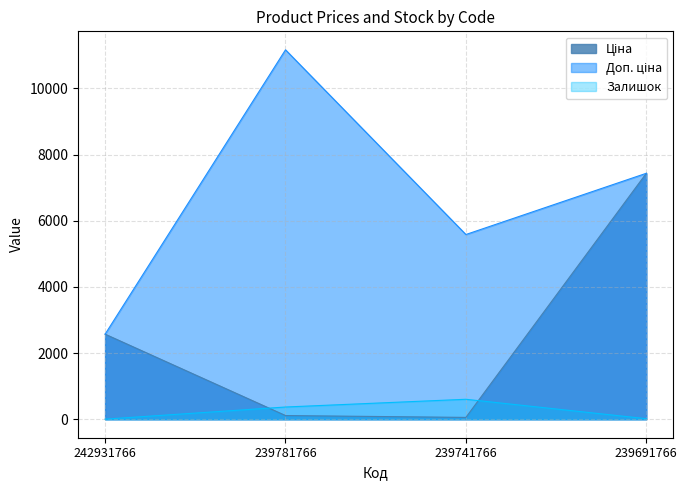

What is the value of the Залишок point at the 1st from the left?

3.0